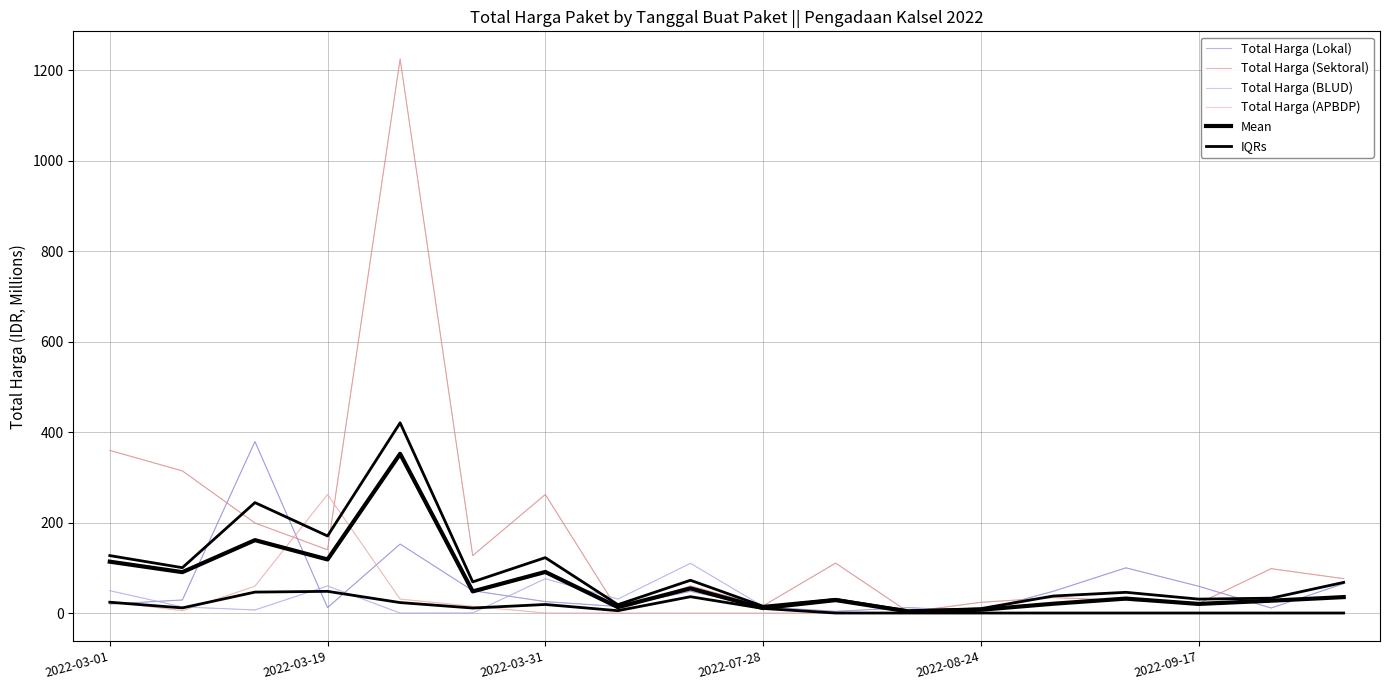

What is the lowest value of the Total Harga (Lokal) series?

3.8